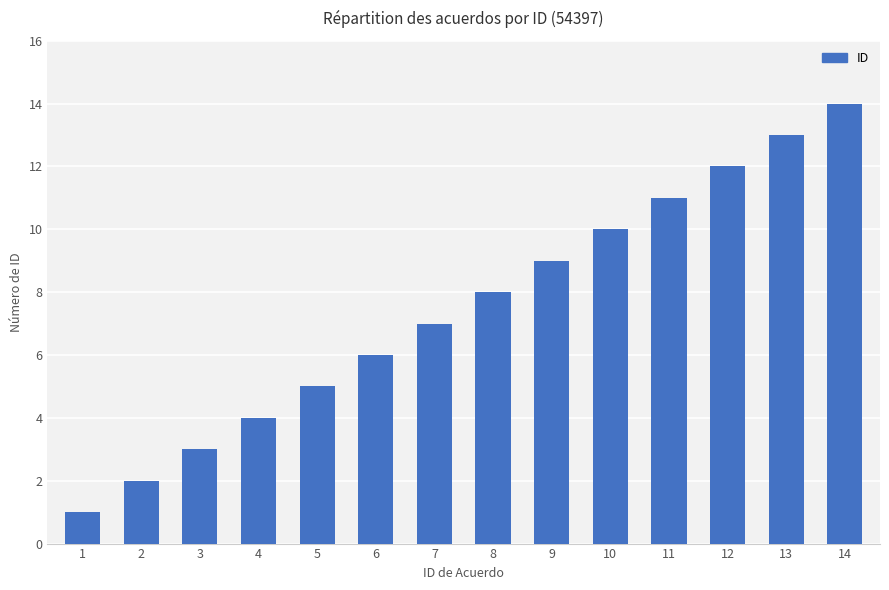

The chart shows a value of 7 at 7. True or false?

True